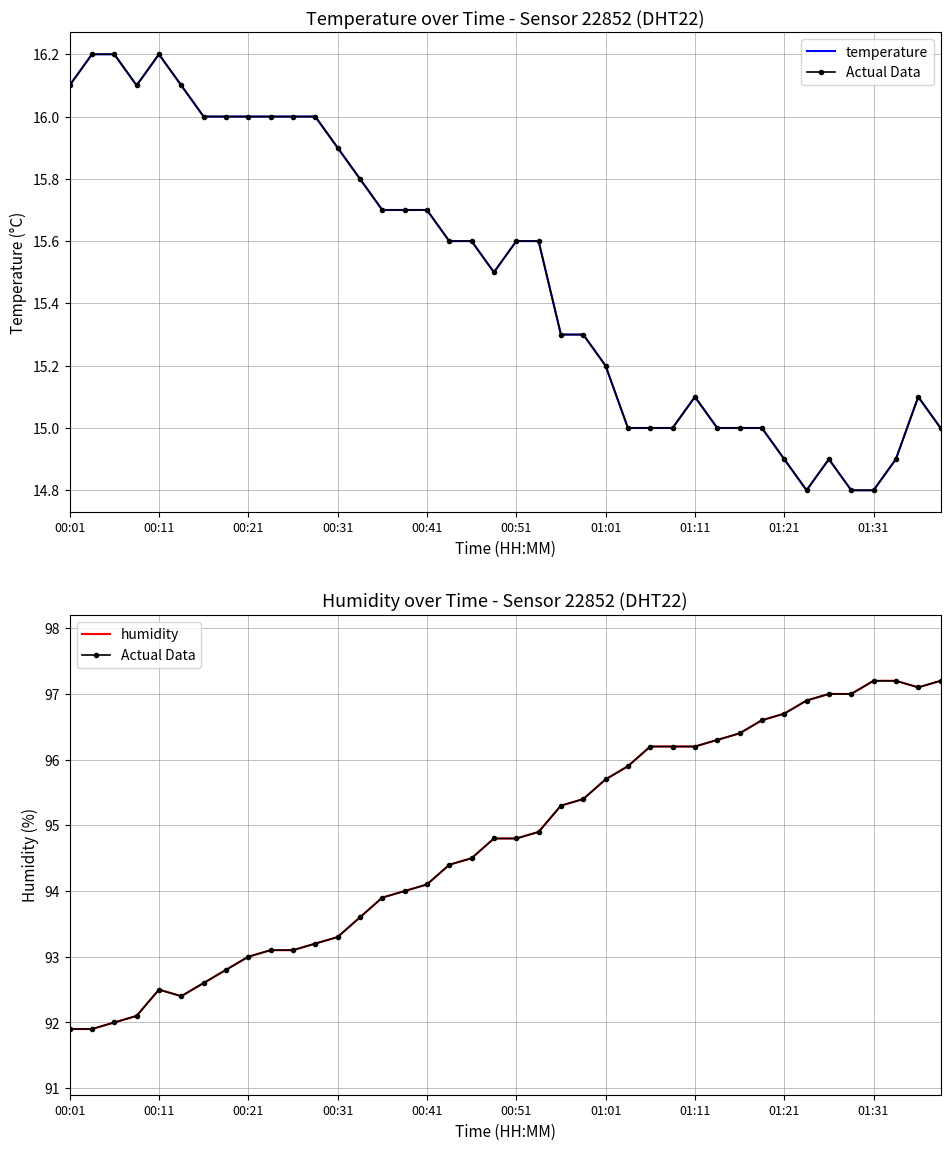

True or false: humidity and Actual Data cross at least once.

False